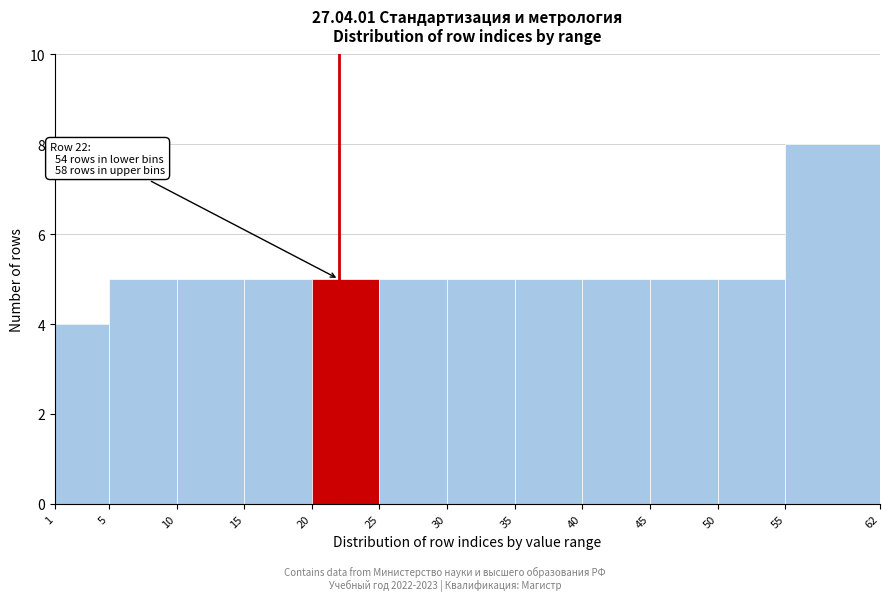

Which range on the x-axis has the tallest bar?

55 to 62